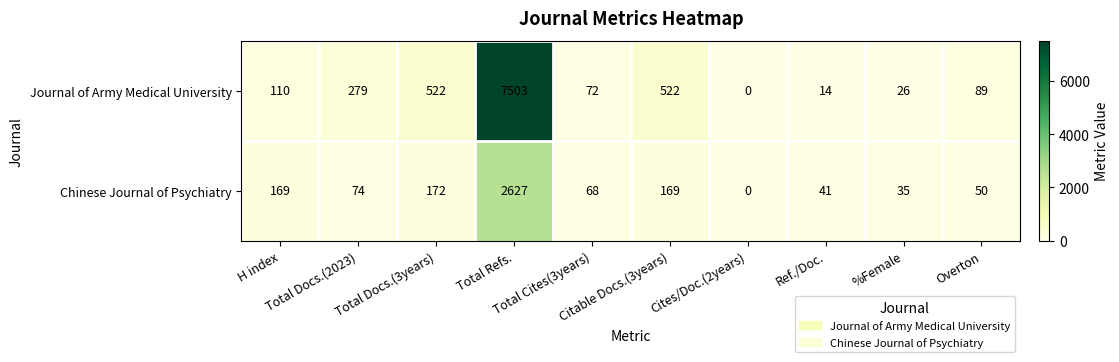

List the series in order of their overall mean, lowest first.

Chinese Journal of Psychiatry, Journal of Army Medical University